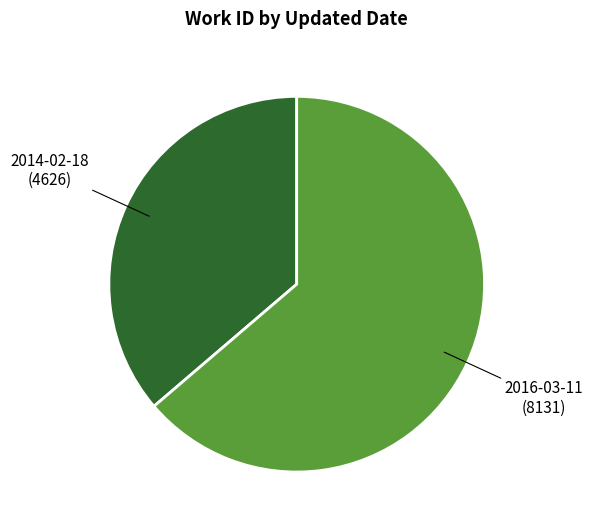

Is there a majority slice in this chart?

Yes